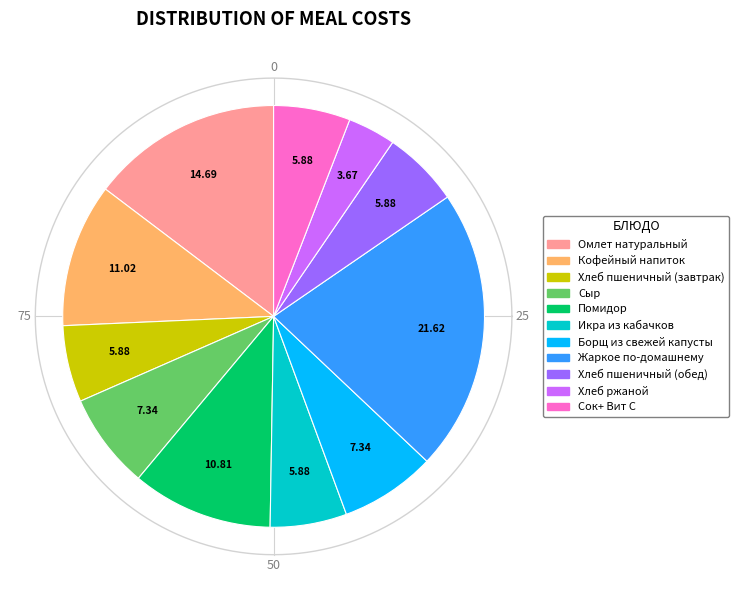

What percentage is the Борщ из свежей капусты slice, to the nearest percent?

7%